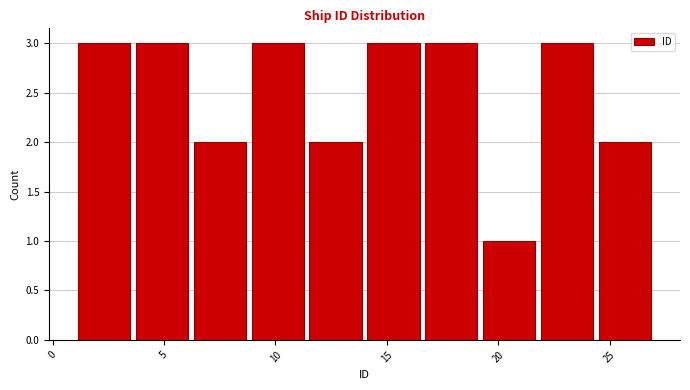

How tall is the bar that spans 1.0 to 3.6 on the x-axis? Neither the bar edges nor the heights are printed on the chart, so give them approximately, as read against the axes.

3